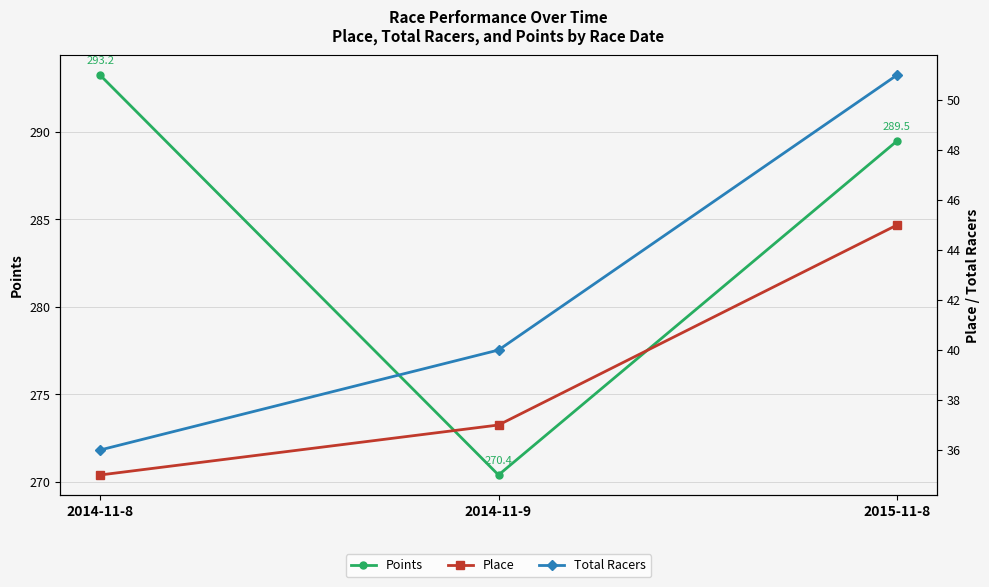

How many data points in Place are above 37?

1